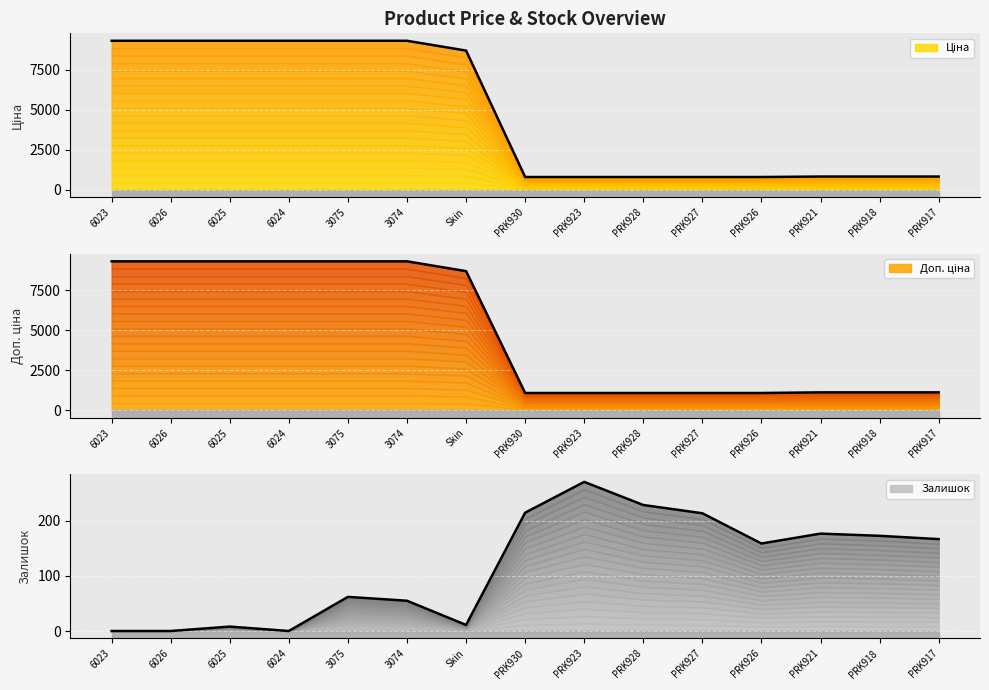

What is the sum of all Залишок values?

1741.0